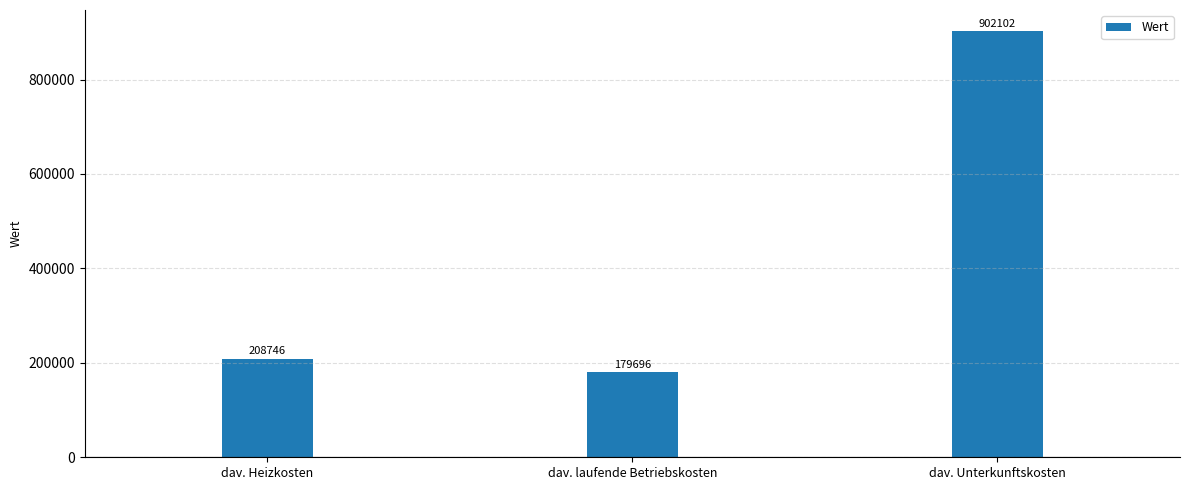

What is the sum of the values at dav. laufende Betriebskosten and dav. Heizkosten?

388442